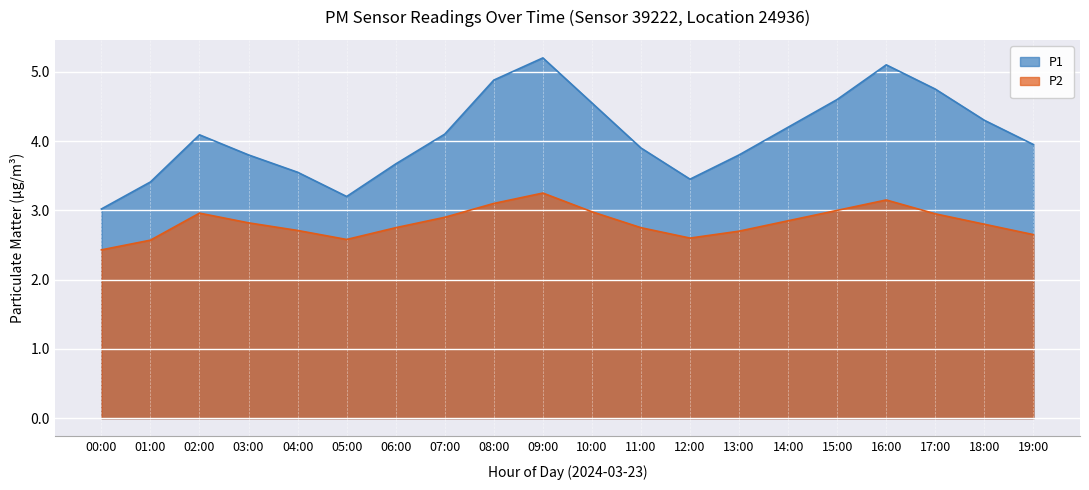

What is the label of the 15th point from the left?

14:00